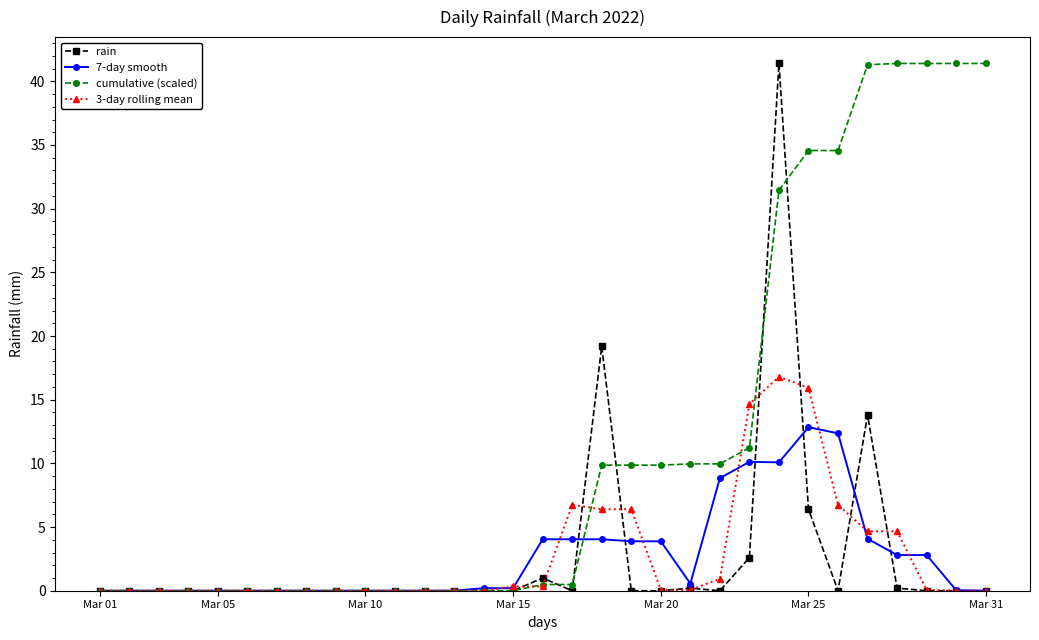

Which series has the largest total across all categories?

cumulative (scaled)